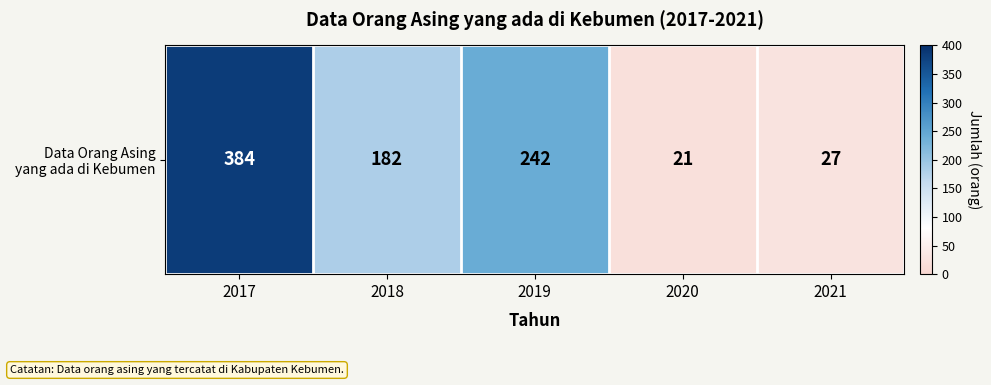

Count the number of data series in this chart.

1